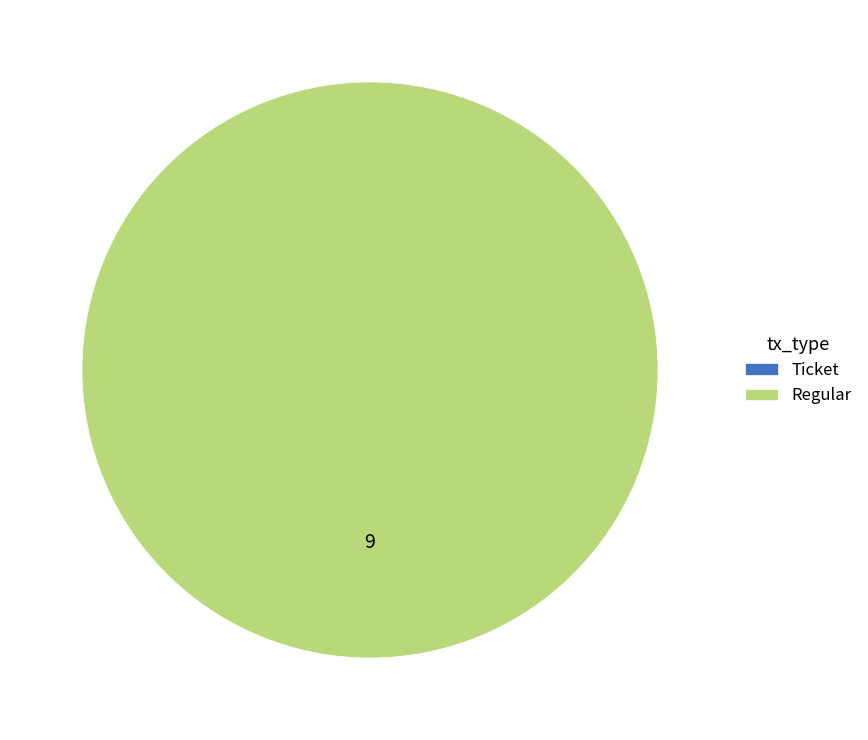

How many segments does this pie chart have?

2